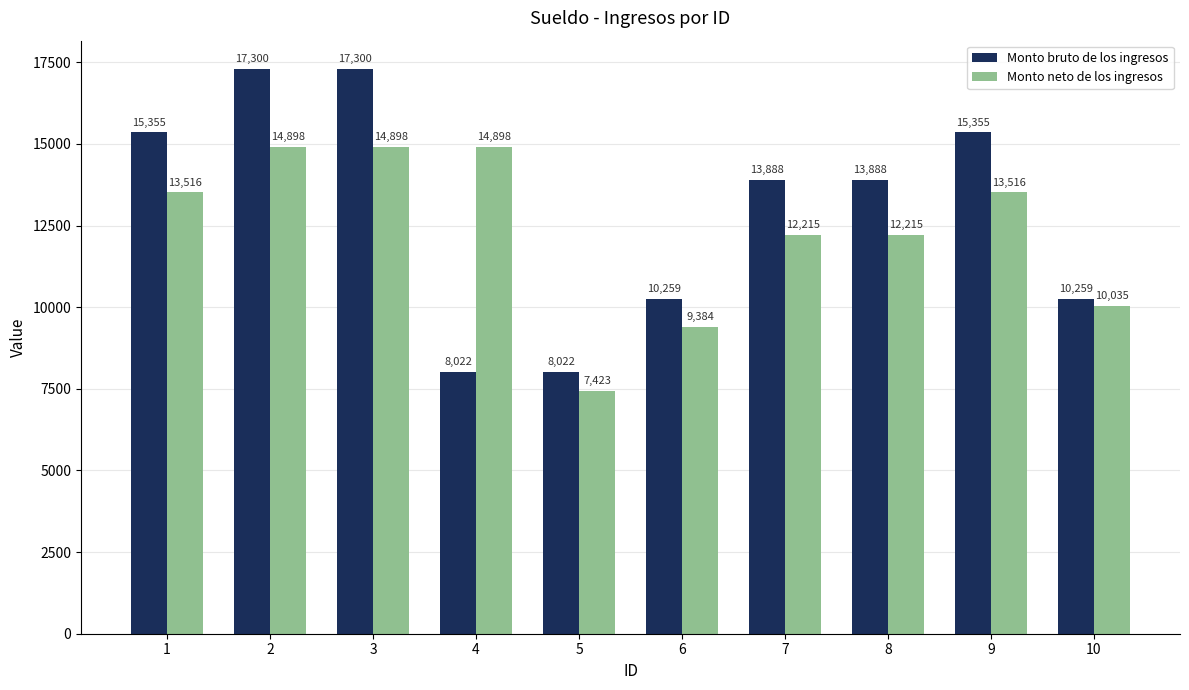

What is the difference between the maximum and minimum values in the Monto bruto de los ingresos series?

9277.9